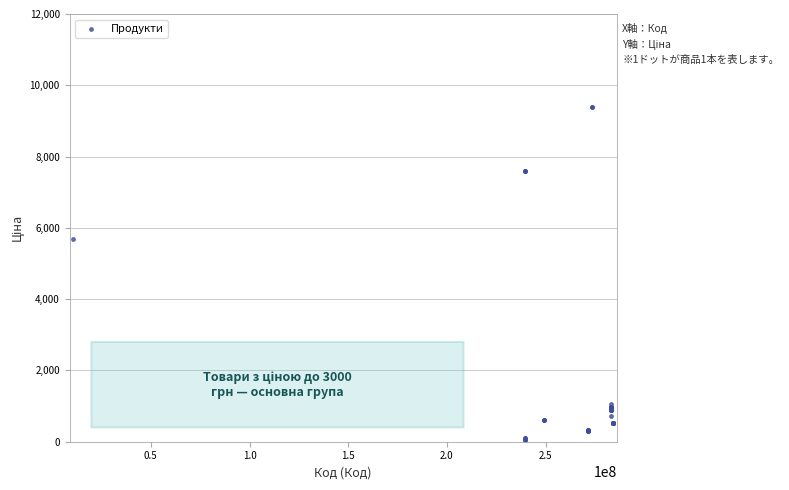

What Y value in the scatter plot is closest to 4720?

5673.8